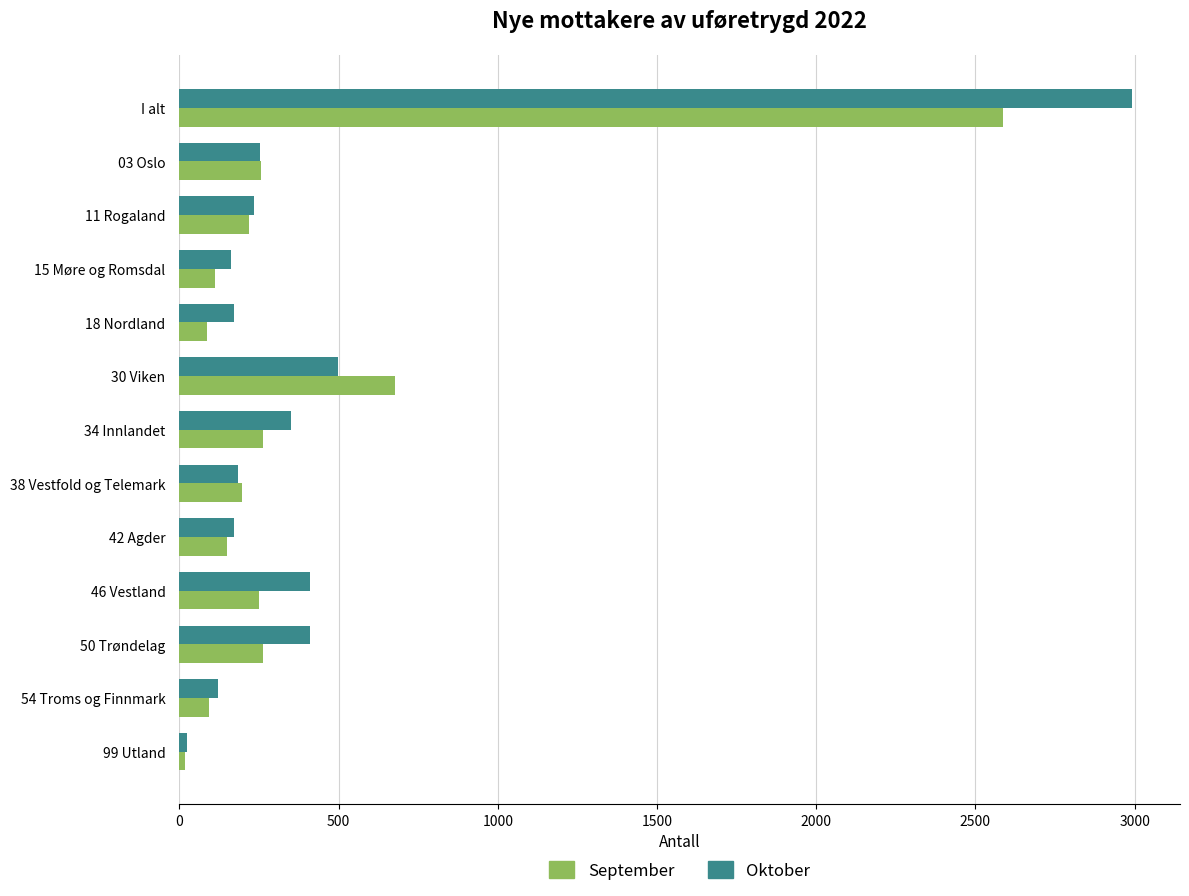

What are all the series names shown in the legend?

September, Oktober